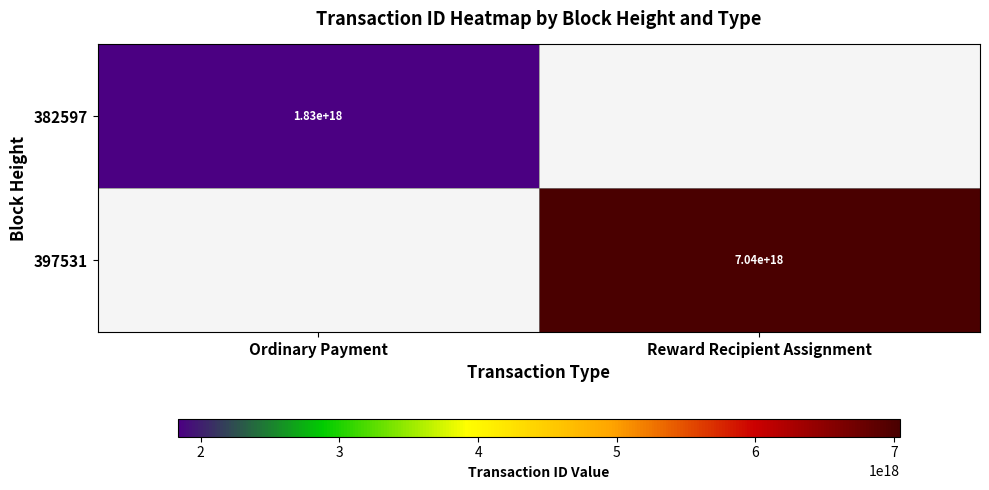

True or false: 382597 has a value of 420480576174797440 at Ordinary Payment.

False